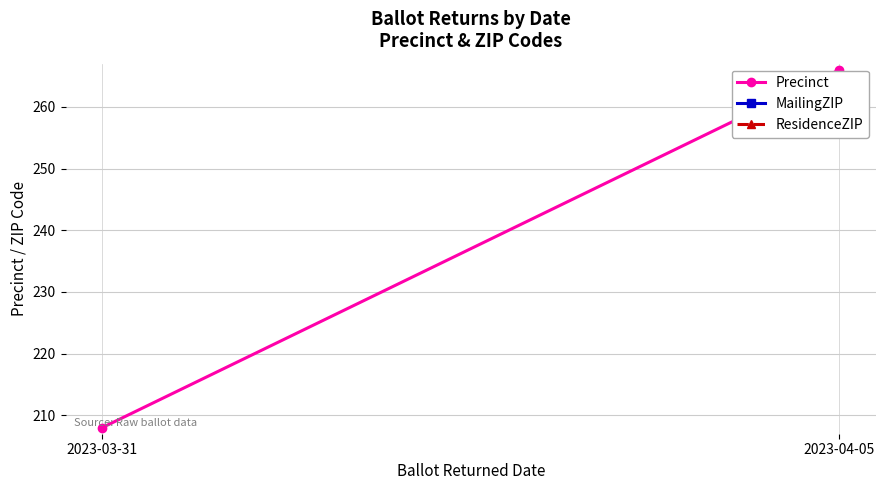

Reading left to right, list all the values displayed in this chart.

Precinct: 2023-03-31=208	2023-04-05=266
MailingZIP: 2023-03-31=77547	2023-04-05=77015
ResidenceZIP: 2023-03-31=77547	2023-04-05=77015